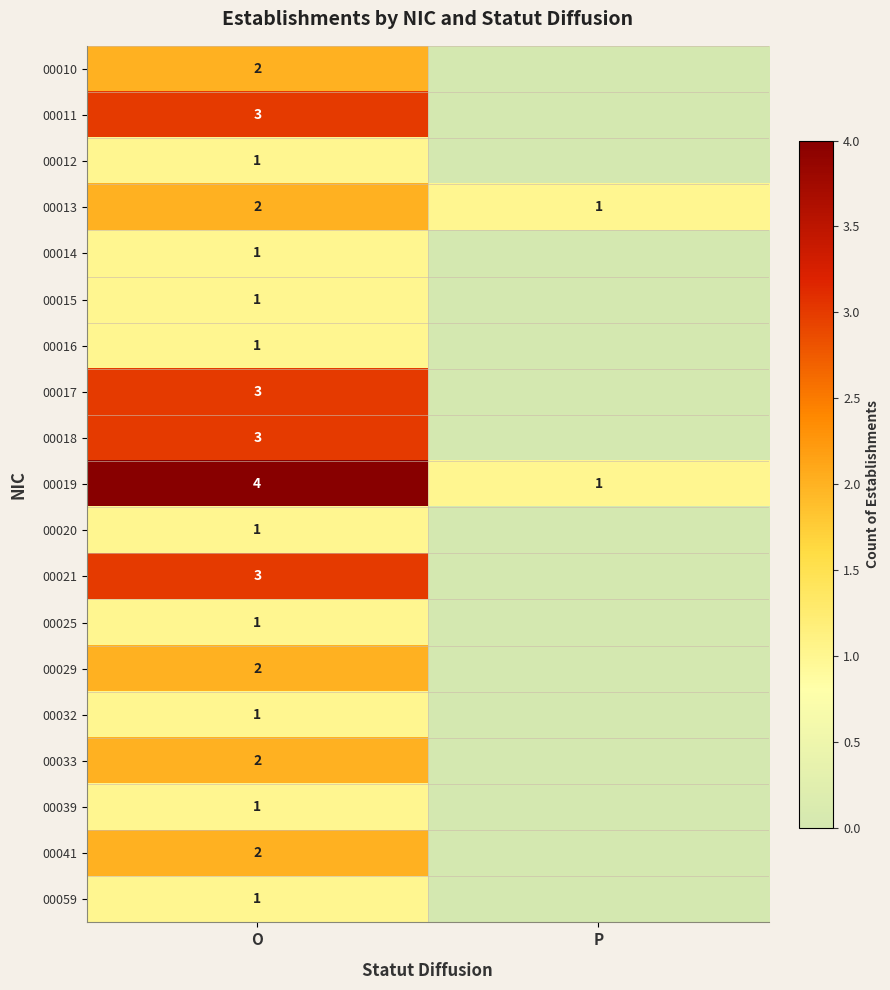

Is the value of 00018 at O greater than the value of 00032 at O?

Yes